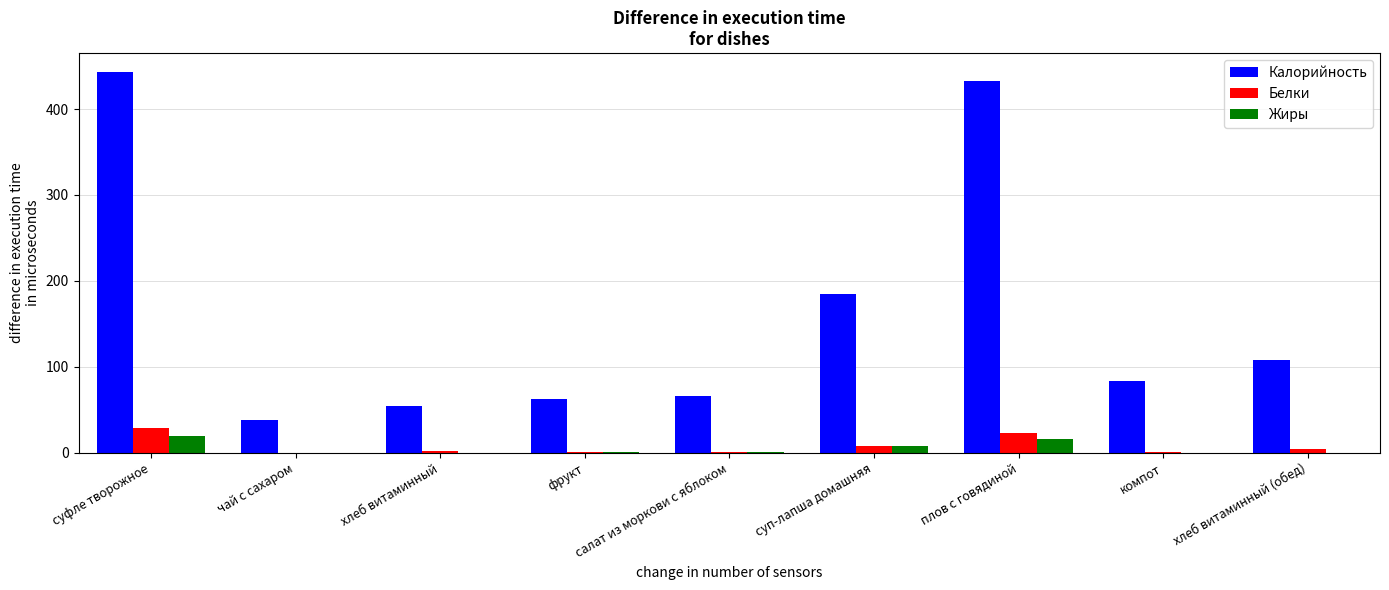

Which label corresponds to the largest value in the chart?

суфле творожное